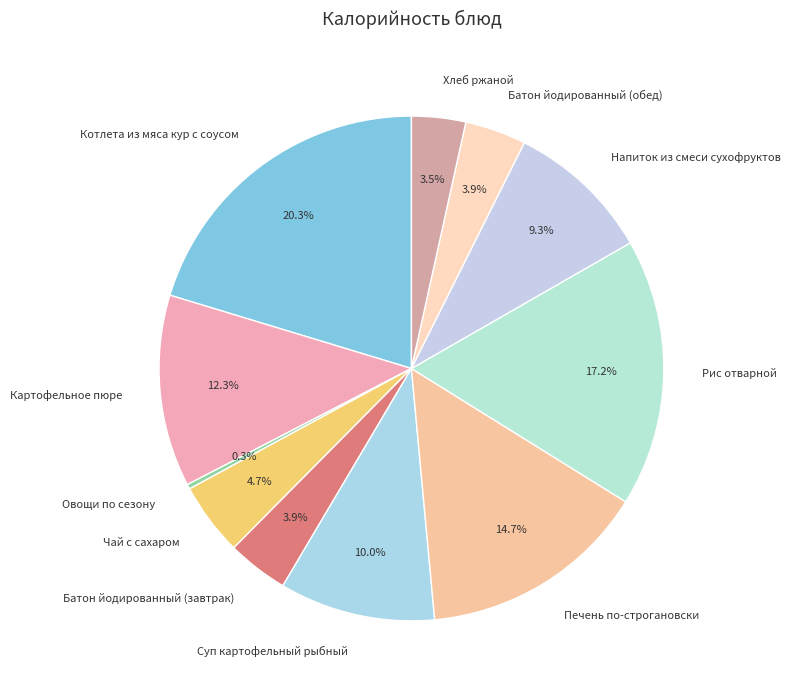

To the nearest percent, what is the combined percentage of Хлеб ржаной and Суп картофельный рыбный?

13%